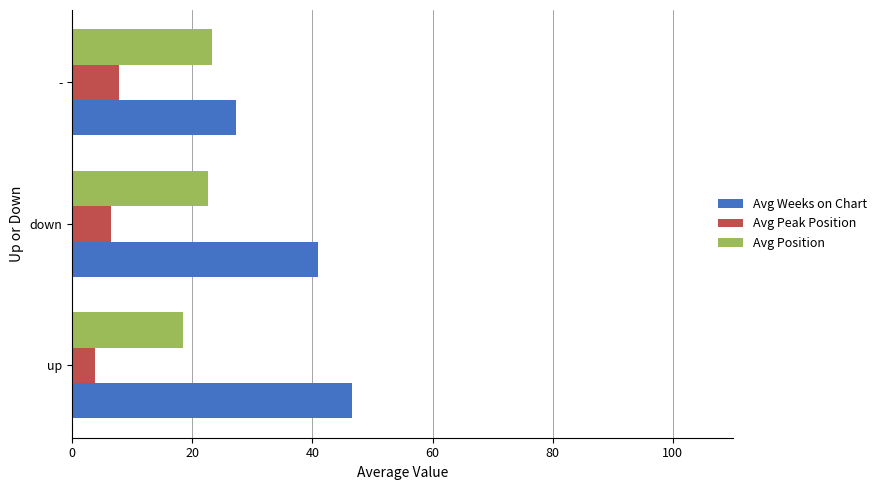

The Avg Position series shows 6.3 at down. True or false?

False